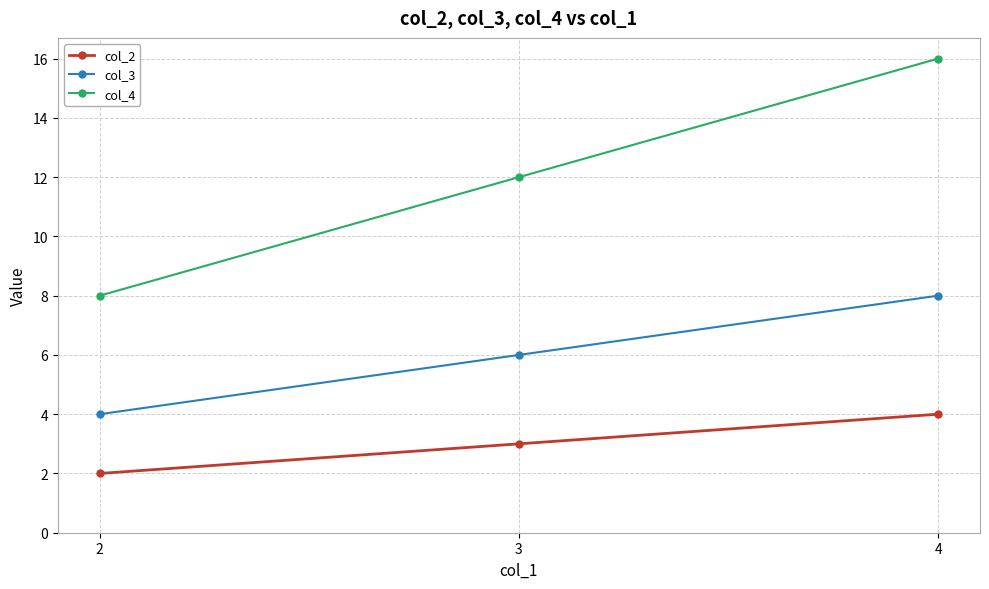

How many values in the col_4 series are below 12?

1